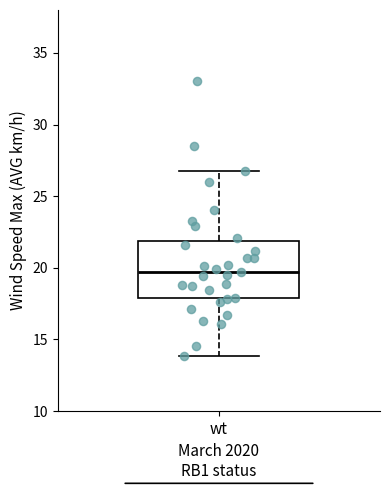

Transcribe this box plot: give where the median line is, the range the box spans, and where the two whiskers end, as read against the y-axis. The values are not printed on the chart, so give them approximately, as read against the axis.

median 19.5, box 18.0 to 22.0, whiskers 14.0 to 27.0